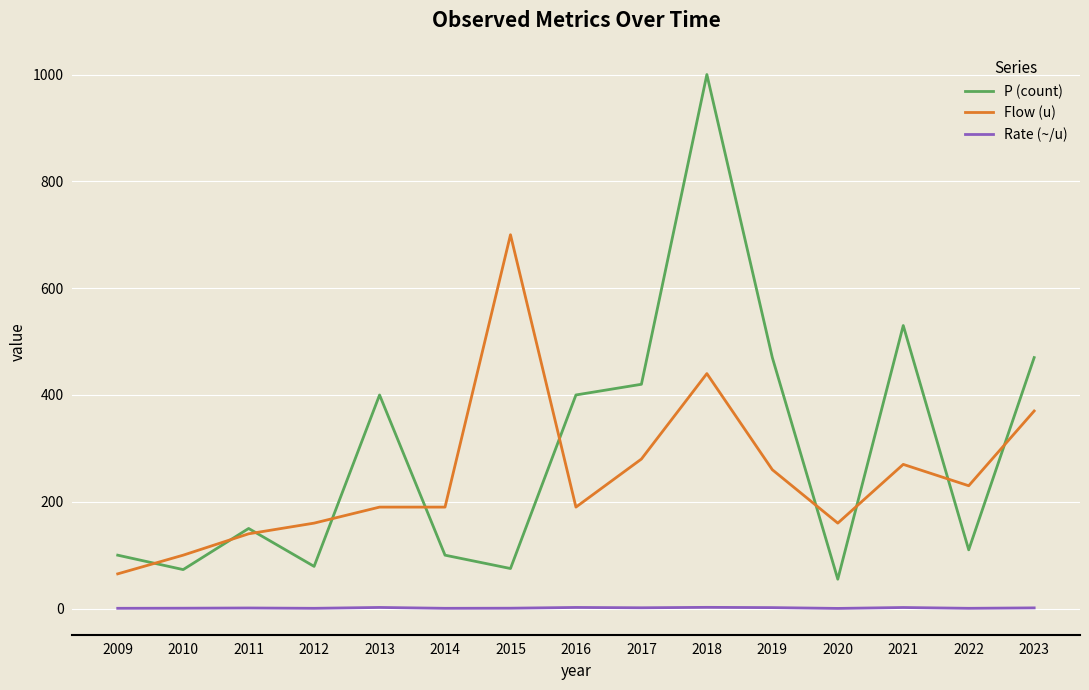

How many values in the P (count) series are below 150?

7